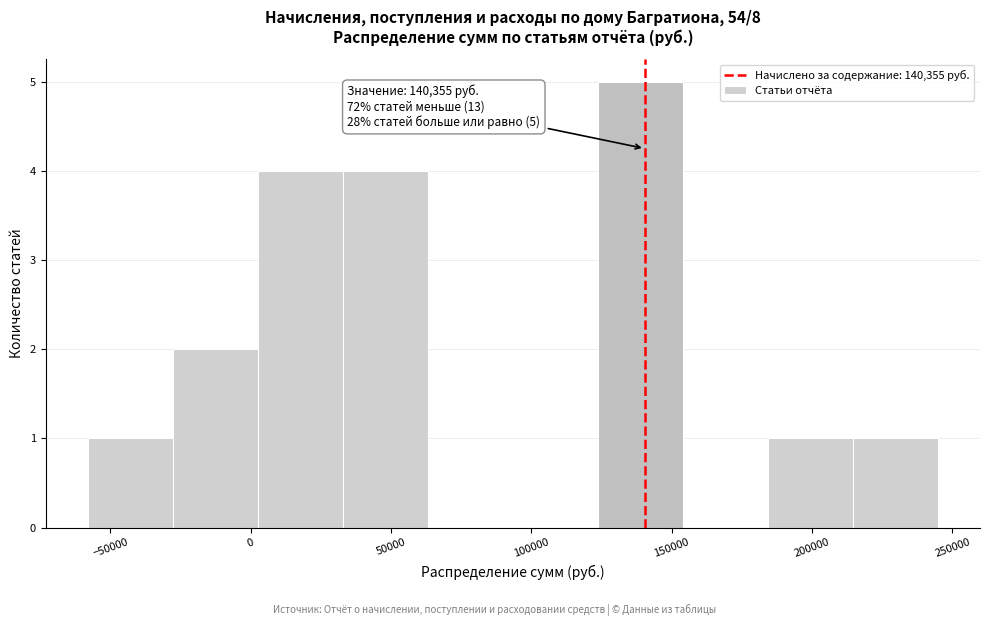

Over which range of the x-axis is the bar tallest?

125000 to 155000